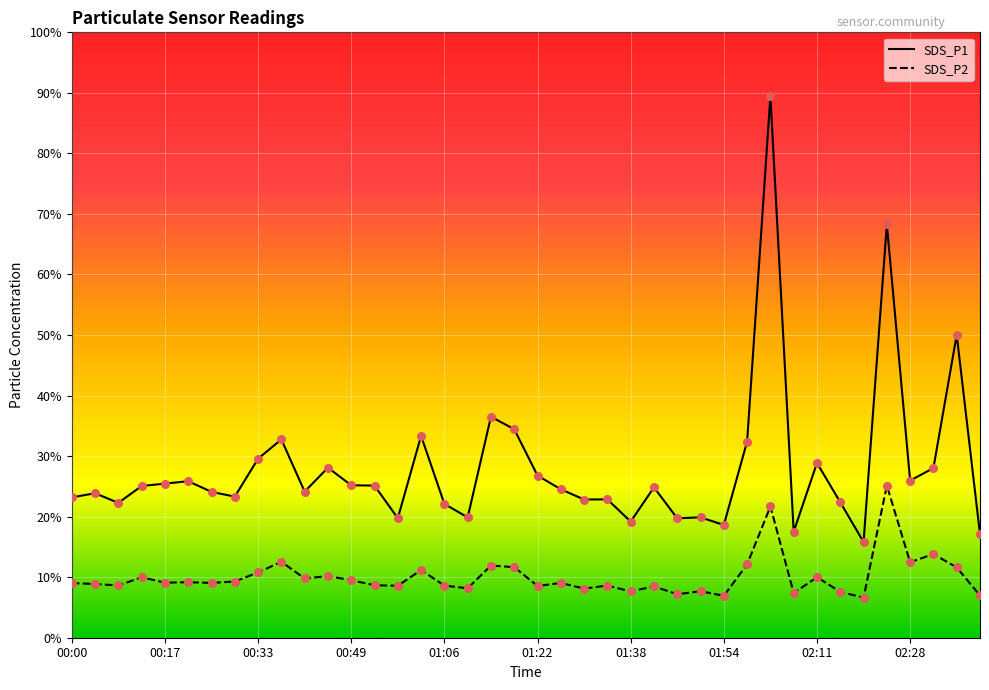

At which category is the sum across all series the highest?

02:02